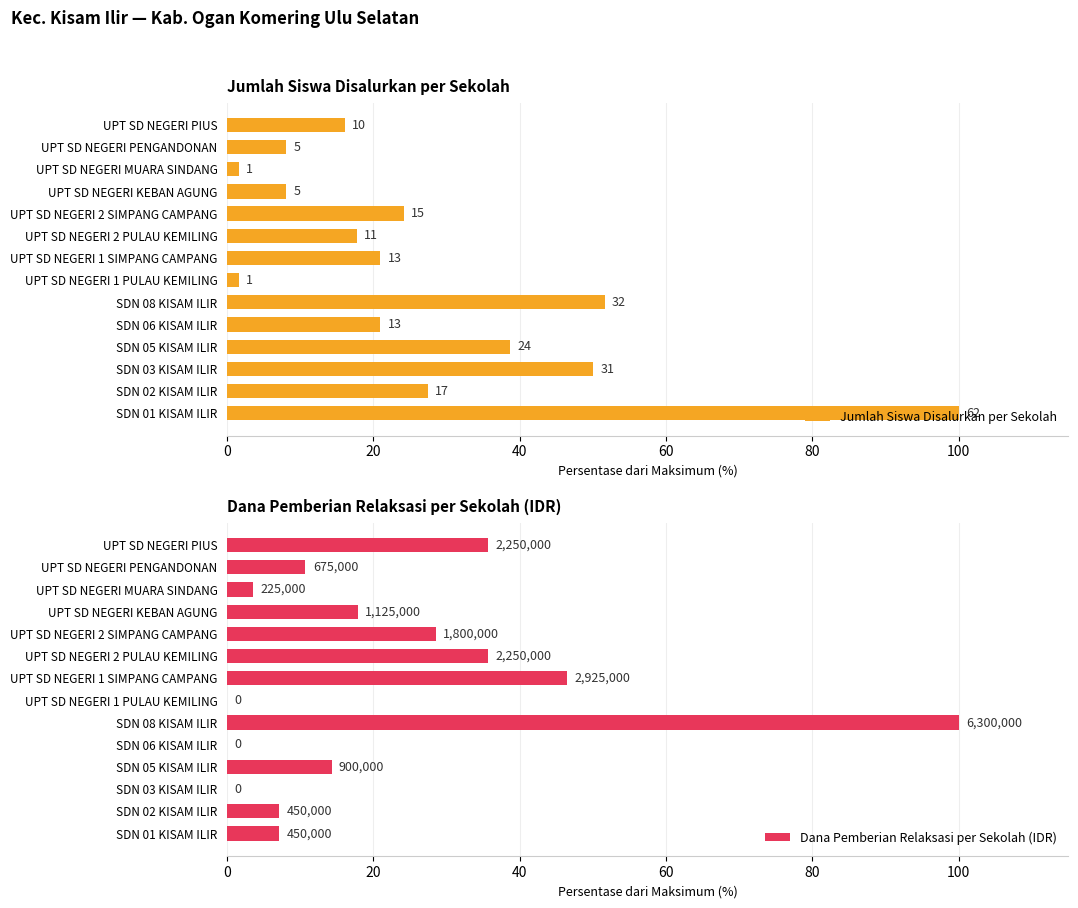

What is the spread (max minus min) of values at UPT SD NEGERI MUARA SINDANG?

2.0